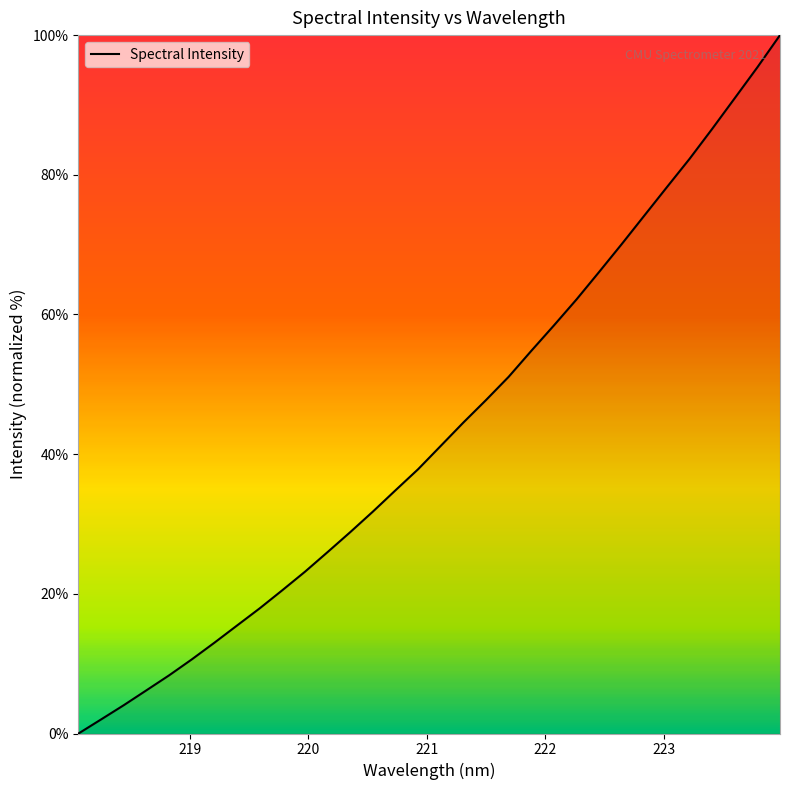

What is the greatest value displayed?

100.0